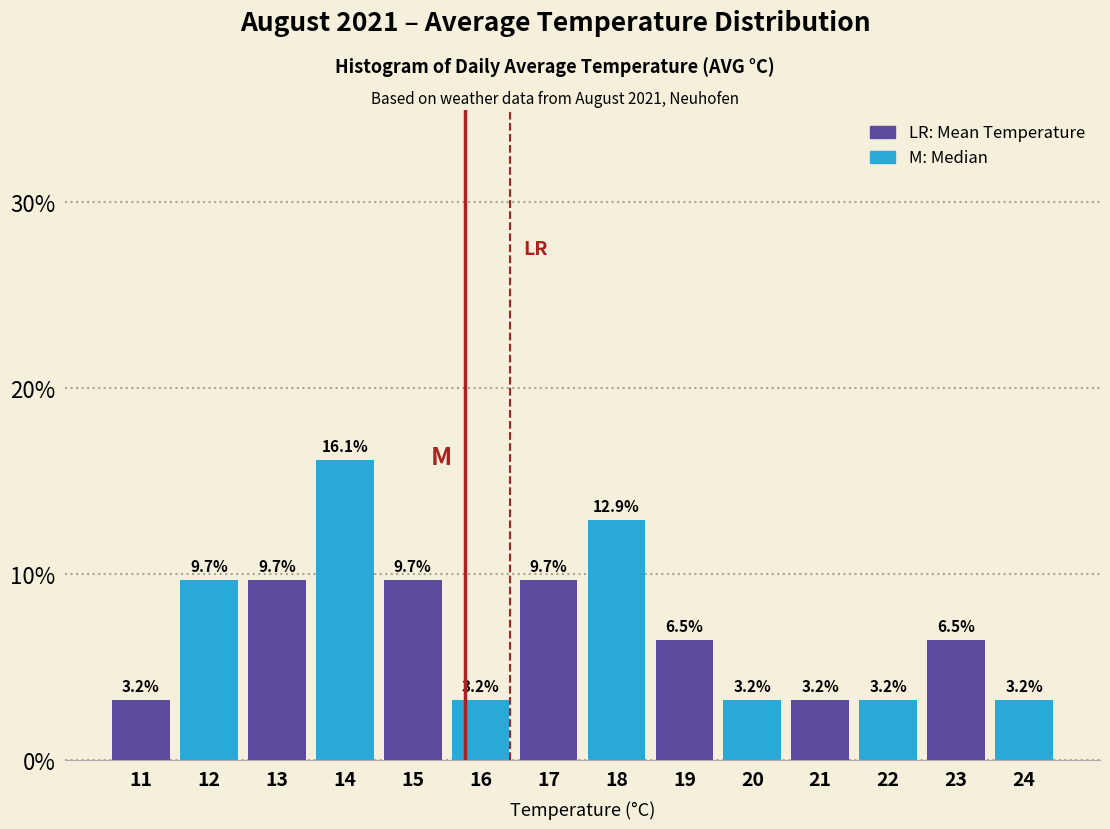

Are the bars horizontal?

No